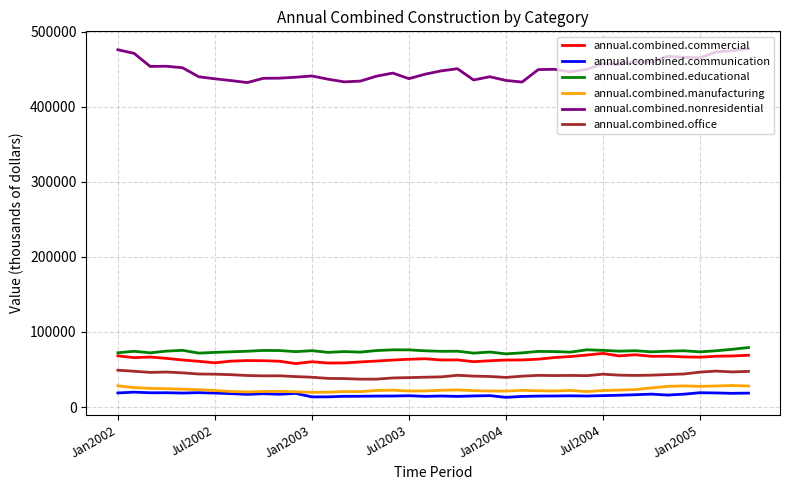

What are all the series names shown in the legend?

annual.combined.commercial, annual.combined.communication, annual.combined.educational, annual.combined.manufacturing, annual.combined.nonresidential, annual.combined.office